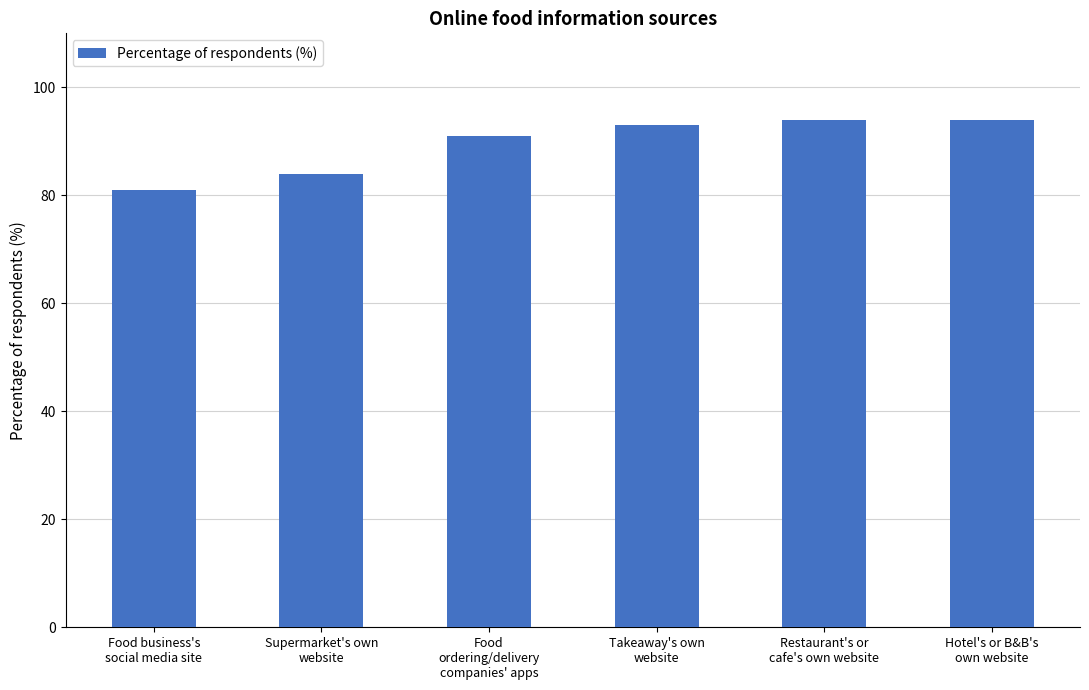

Are the bars horizontal?

No